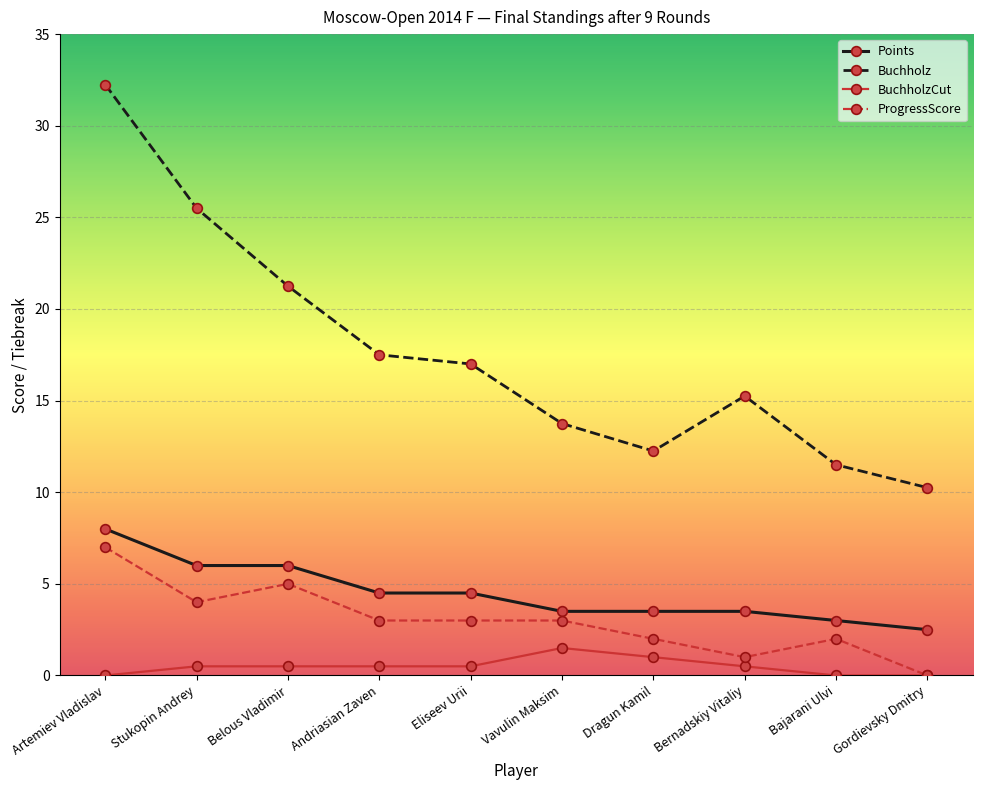

What is the sum of all Buchholz values?

176.5